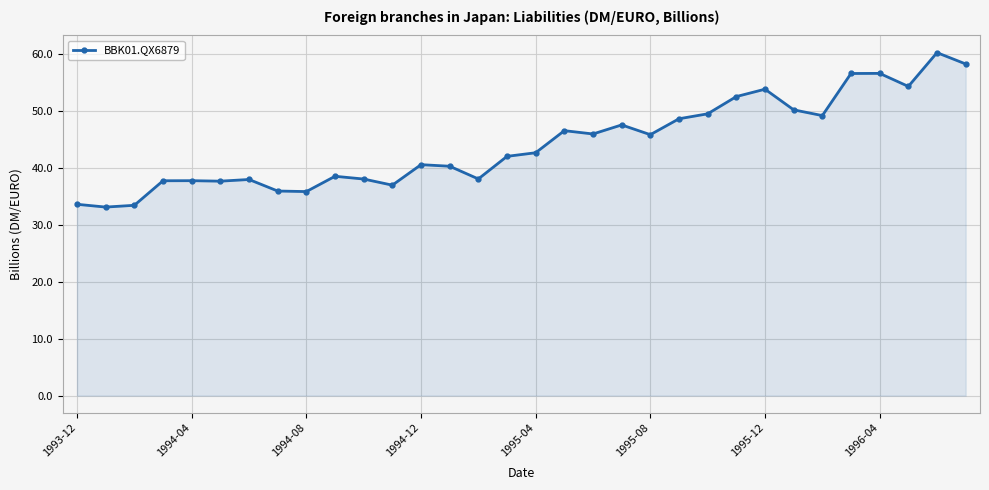

What is the maximum value shown in the chart?

60.2